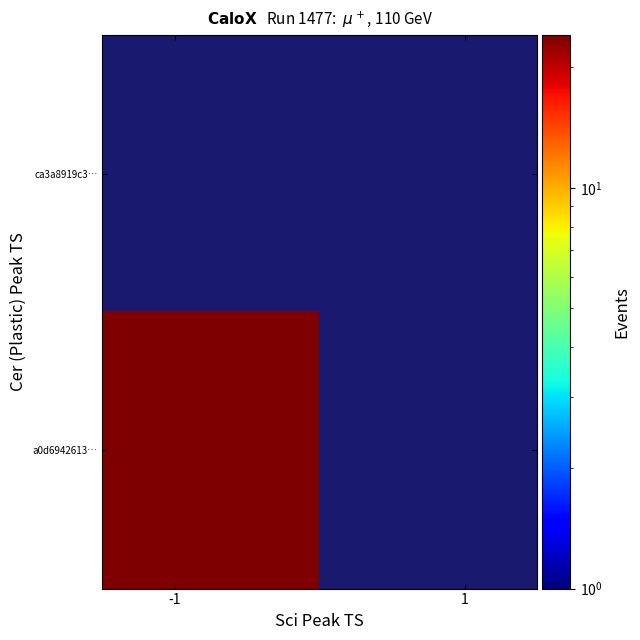

How many data points does each series have?

2